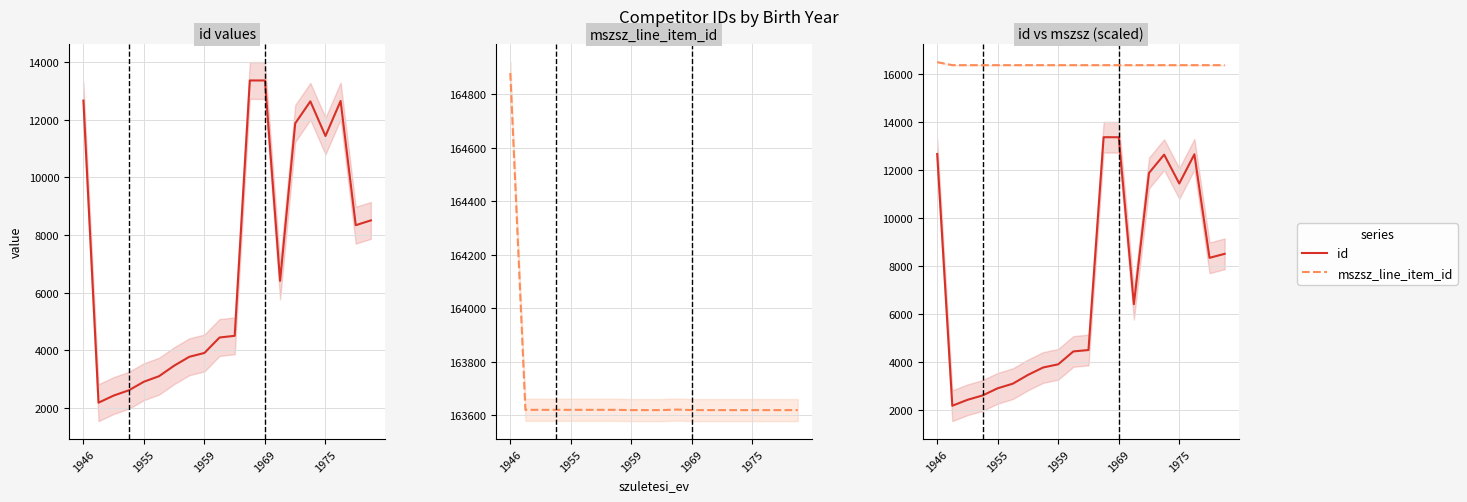

True or false: mszsz_line_item_id and id intersect in this chart.

False